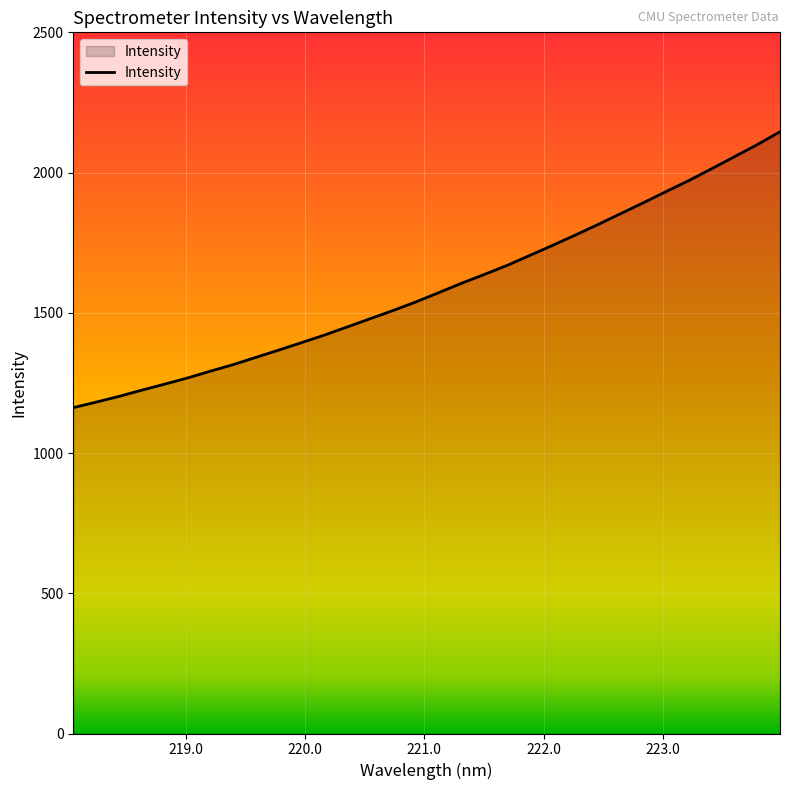

What is the minimum value shown in the chart?

1161.8